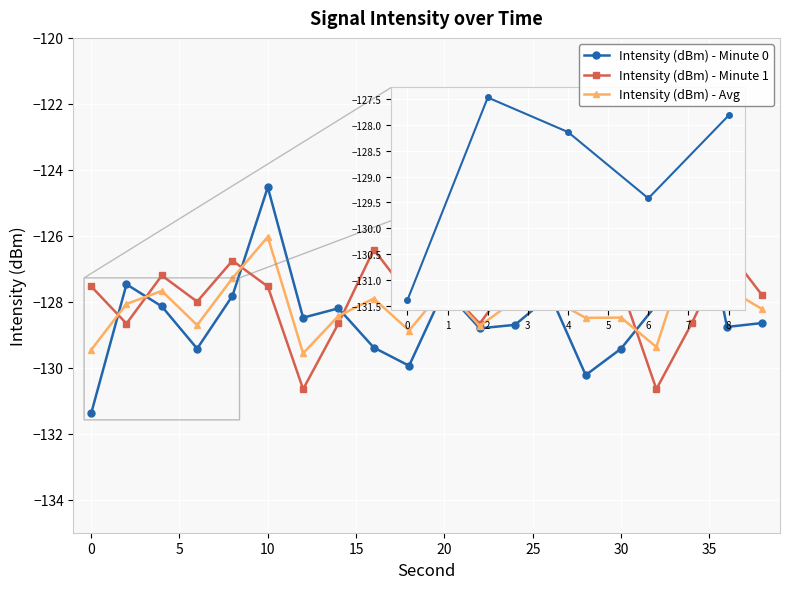

Which series has the widest spread of values?

Intensity (dBm) - Minute 0